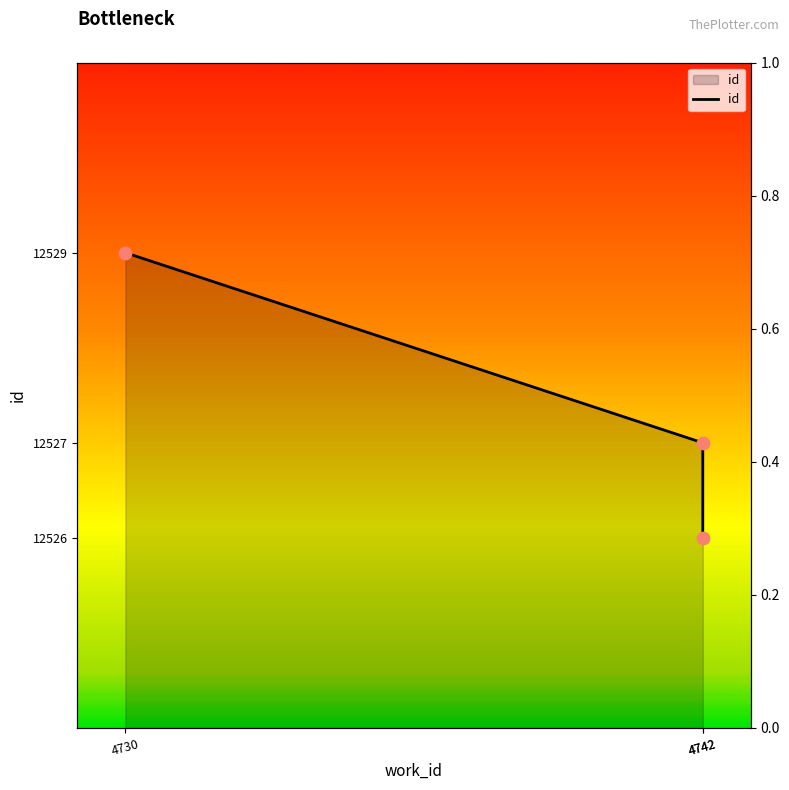

What is the change in value from 4742 to 4730?

+2